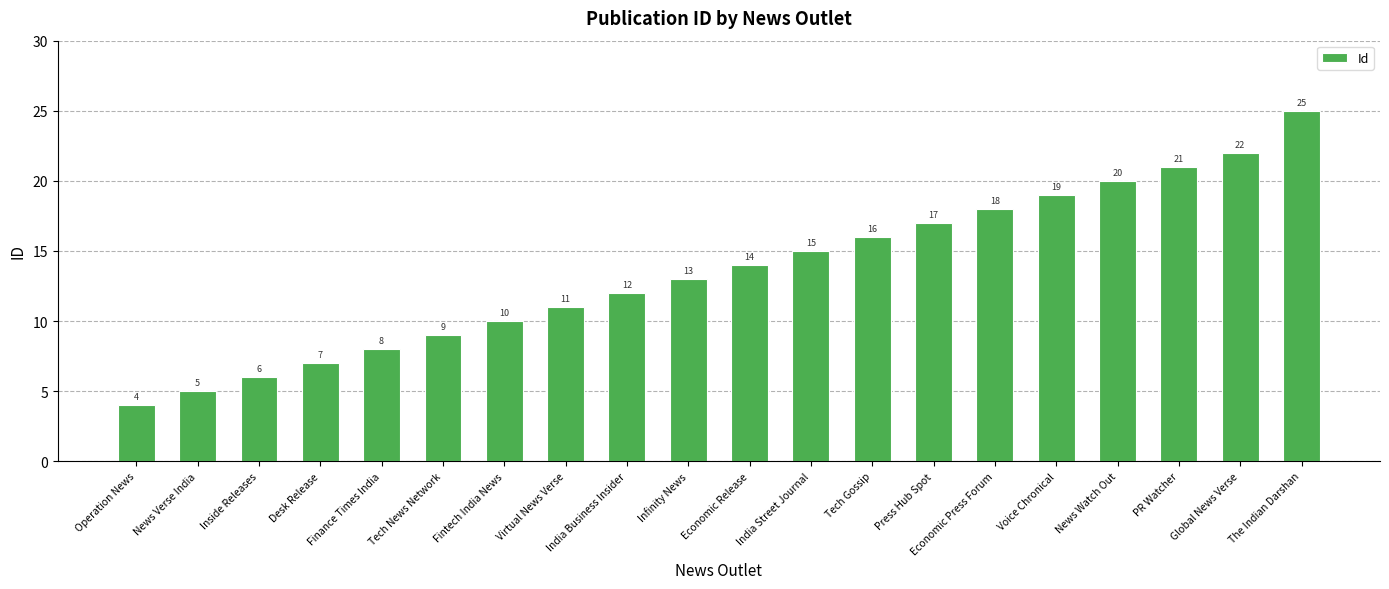

Where is the data nearest to the value 14?

Economic Release